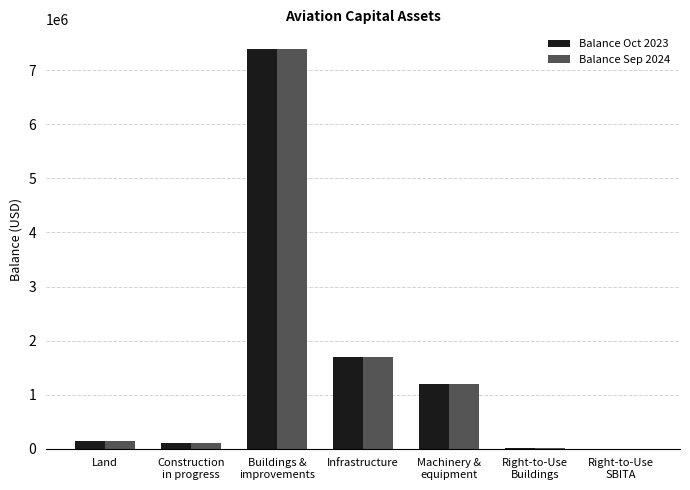

How many groups of bars are there?

7